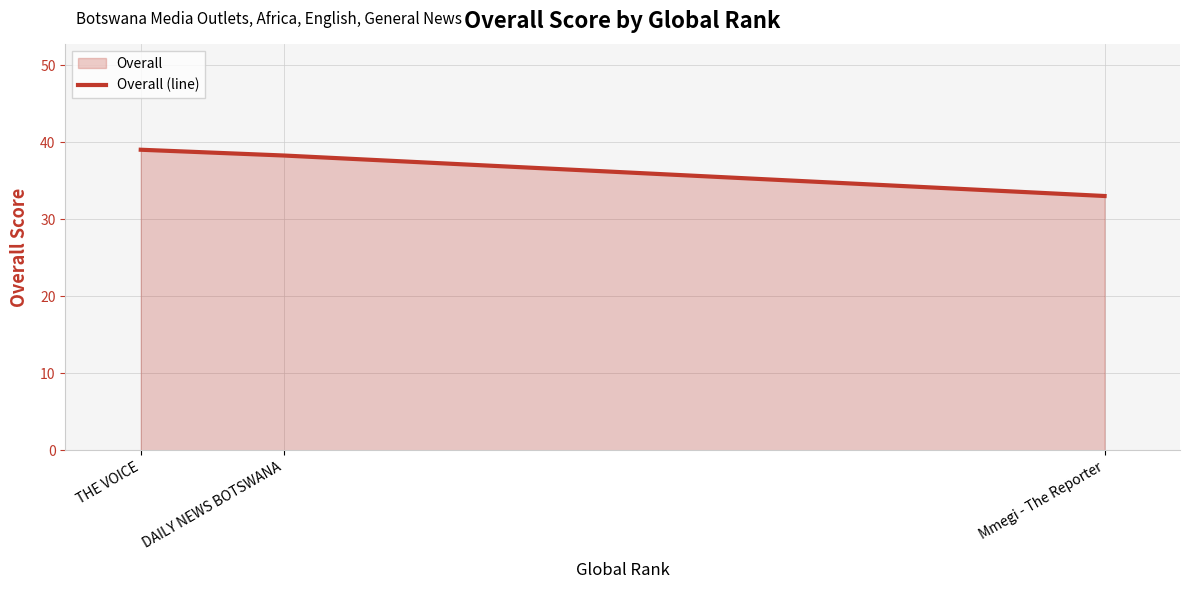

The chart shows a value of 23.0 at DAILY NEWS BOTSWANA. True or false?

False